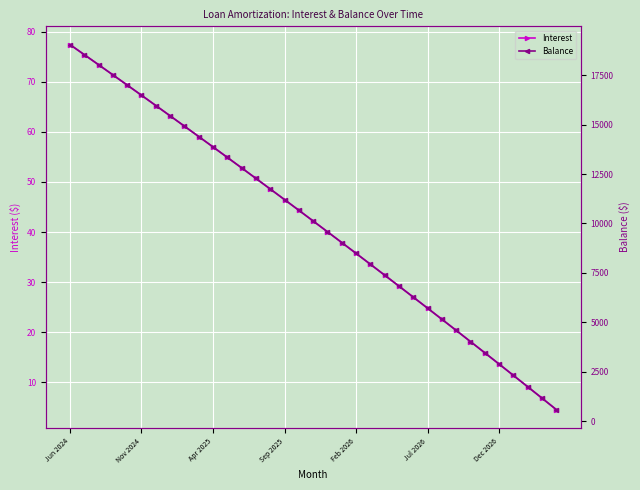

At how many categories does at least one series exceed 1975?

32